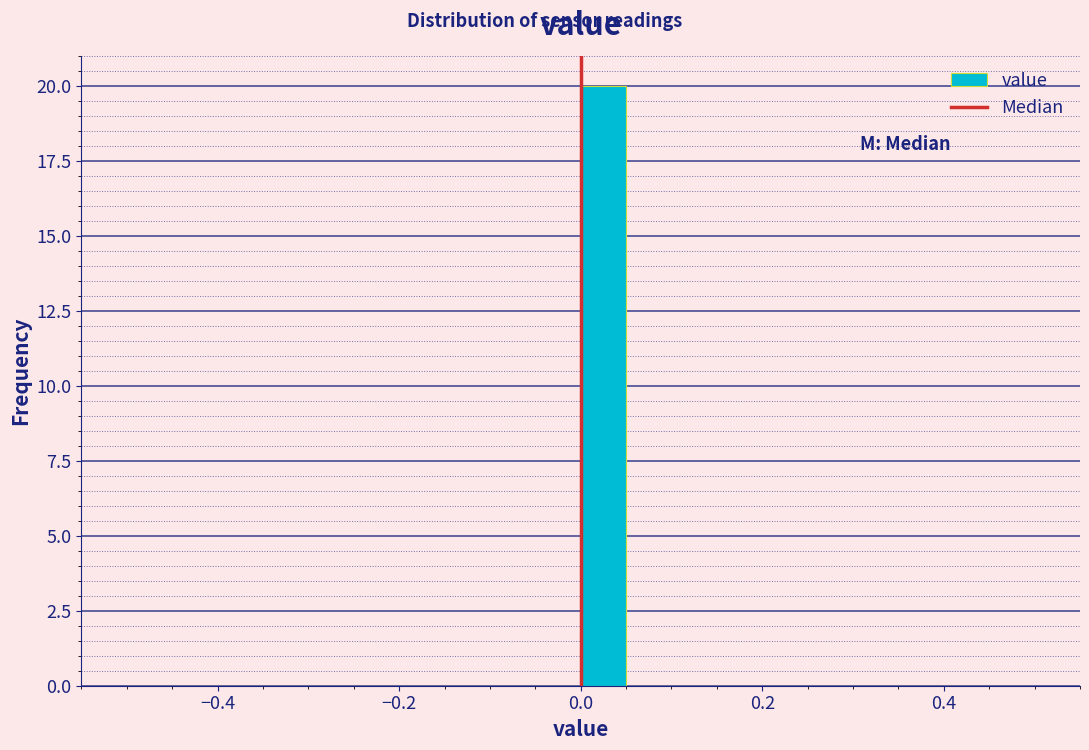

Read against the x-axis, roughly where is the centre of the tallest bar?

0.02